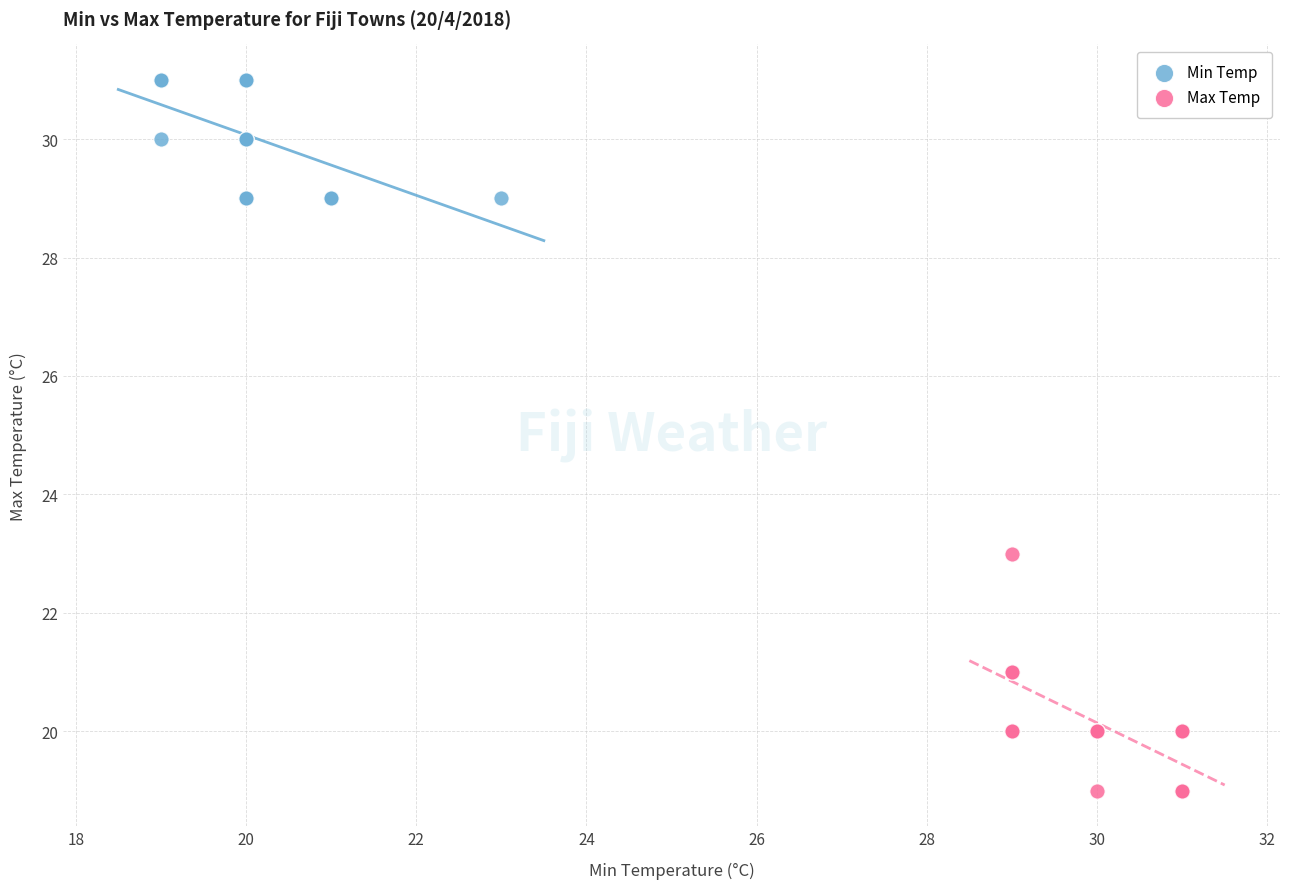

Which series has the largest Y range (max minus min)?

Max Temp